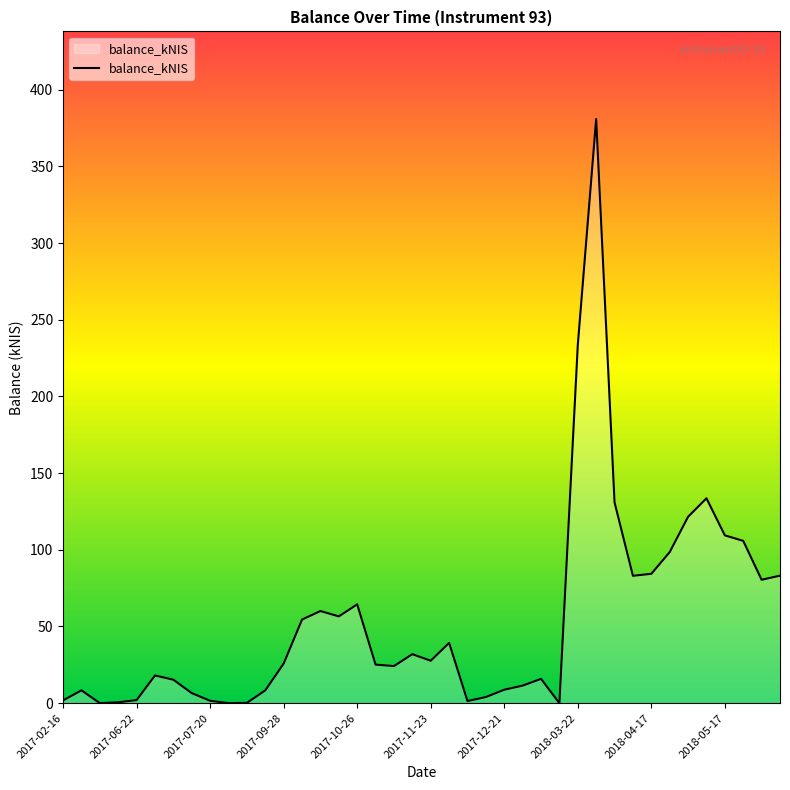

What is the difference between the maximum and minimum values?

380.9